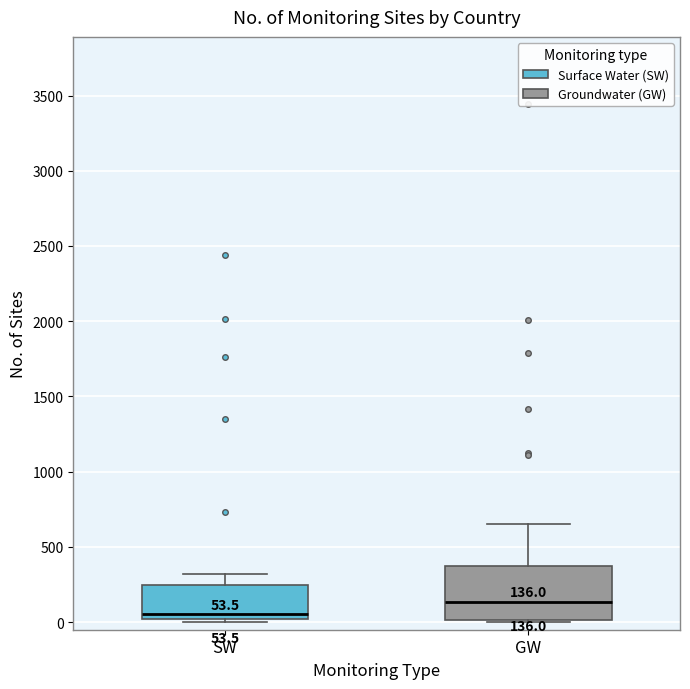

Which box is the tallest, from its lower edge to its upper edge?

GW